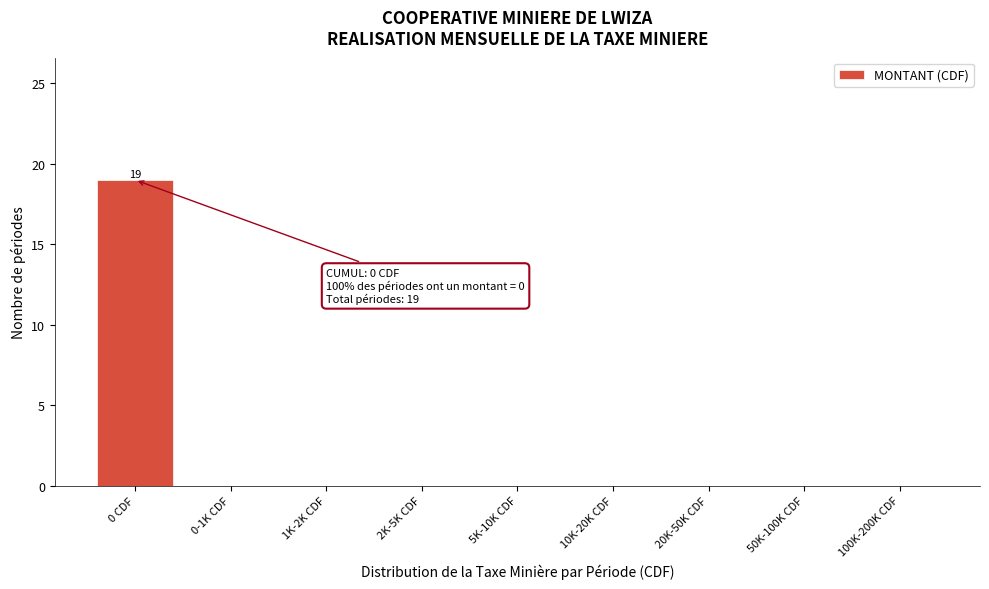

Reading left to right, list all the values displayed in this chart.

0 CDF=19	0-1K CDF=0	1K-2K CDF=0	2K-5K CDF=0	5K-10K CDF=0	10K-20K CDF=0	20K-50K CDF=0	50K-100K CDF=0	100K-200K CDF=0